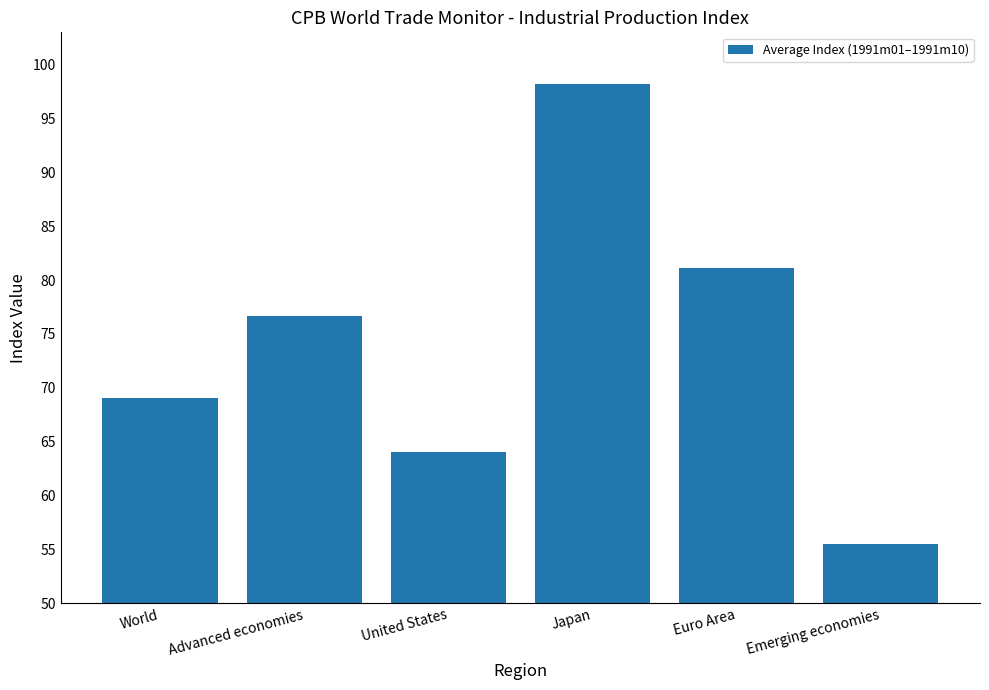

True or false: the data shows 109.5 at Euro Area.

False